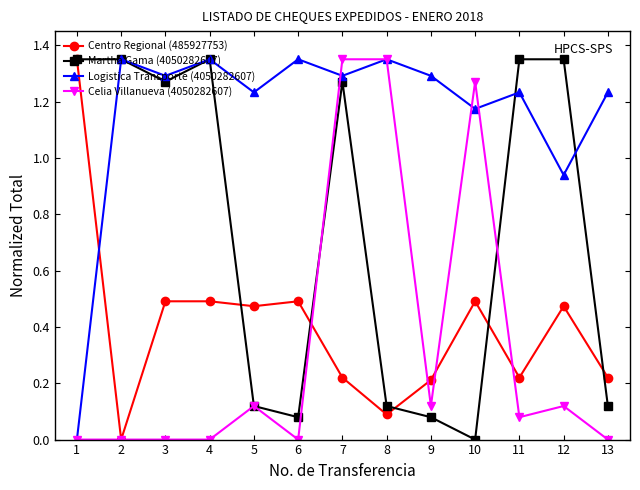

Is it true that Logistica Transporte (4050282607) equals 1.3 at 4?

True